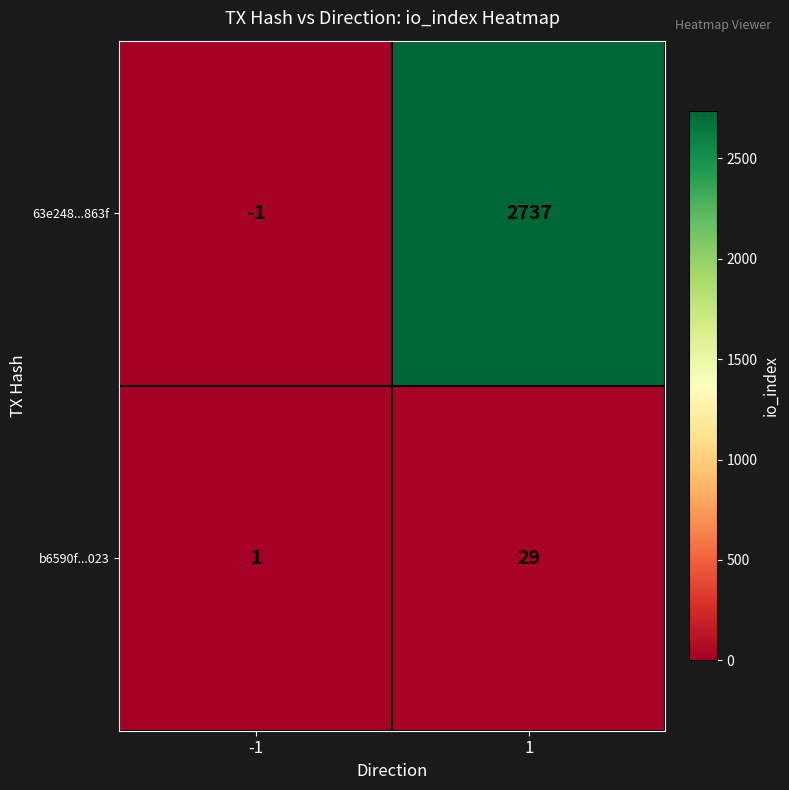

What is the greatest value displayed?

2737